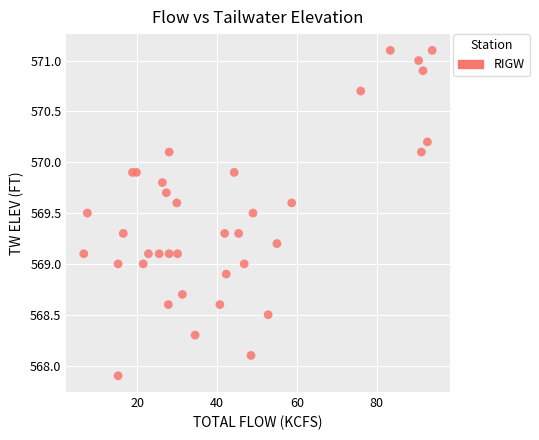

What is the range of Y values (max minus min)?

3.2